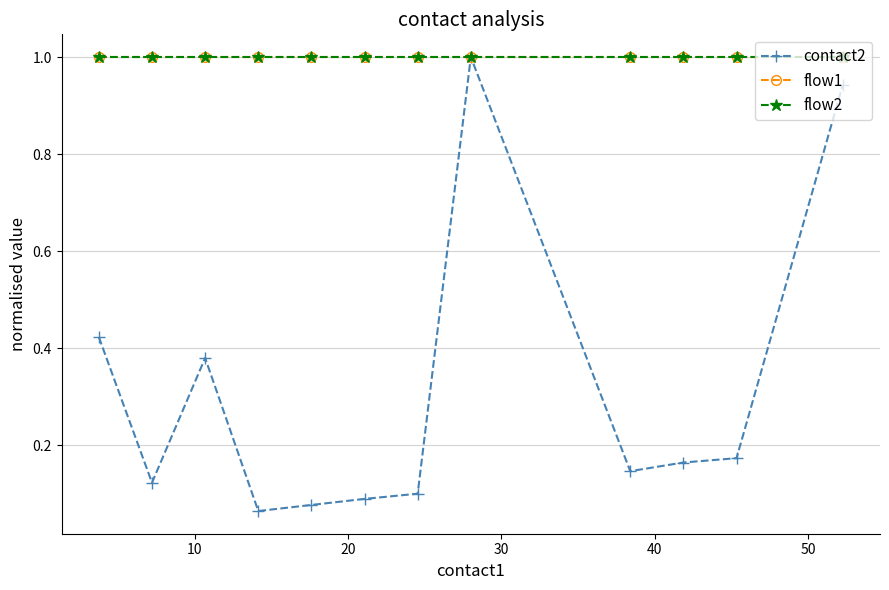

Is this an area chart (filled region under the line)?

No